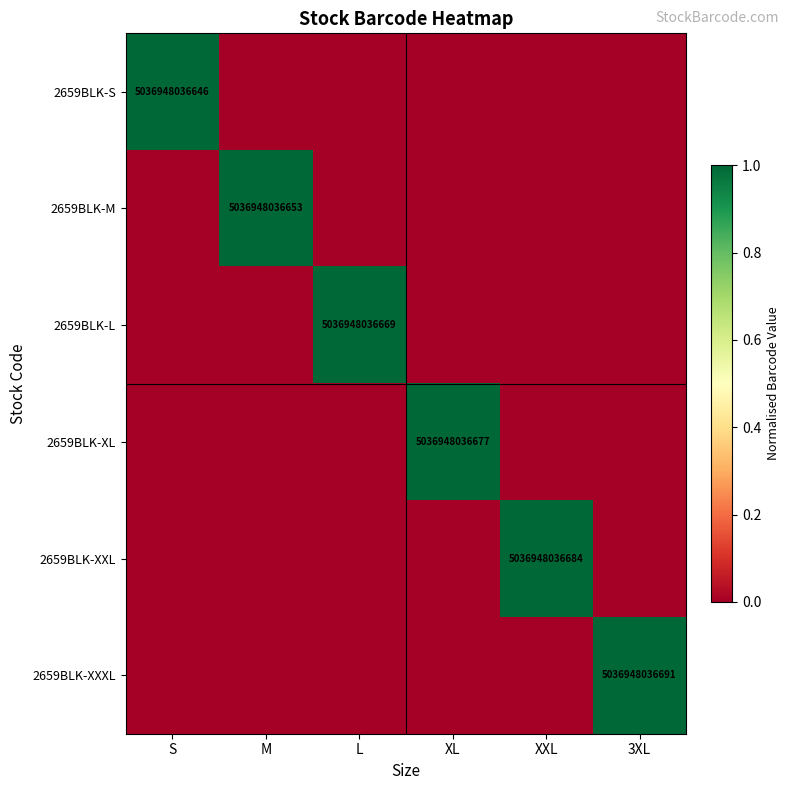

The value of 2659BLK-XXL at XXL is 6855636433807. True or false?

False